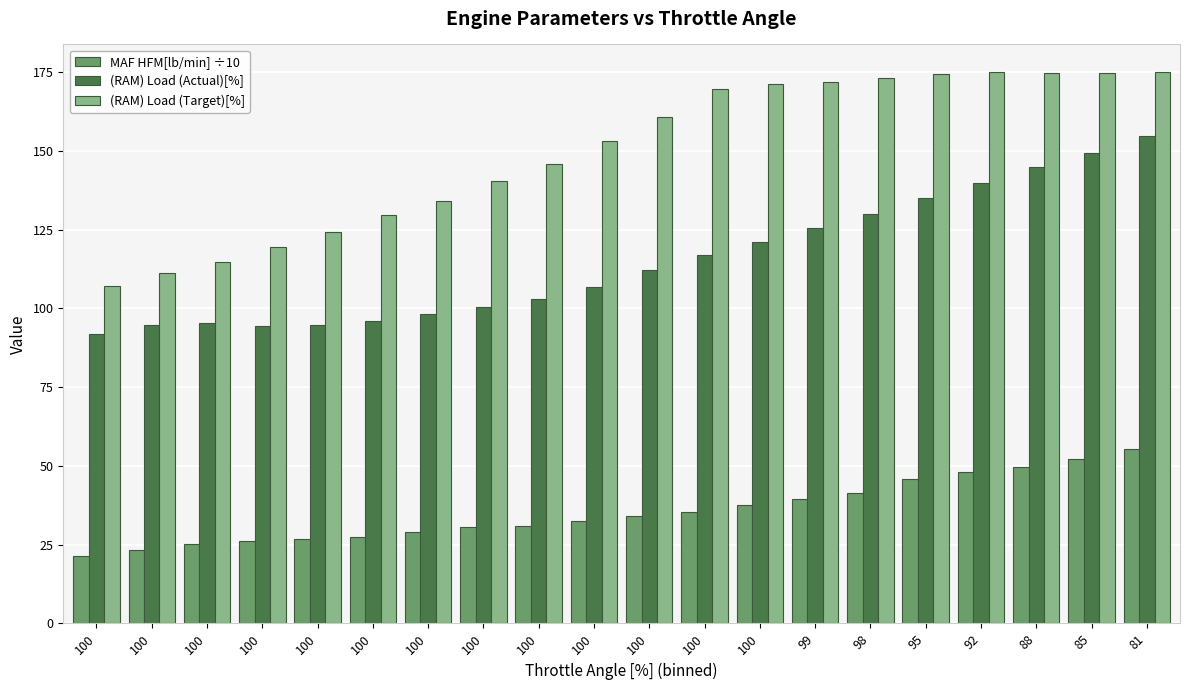

What is the difference between the maximum and second lowest values in the (RAM) Load (Target)[%] series?

63.9